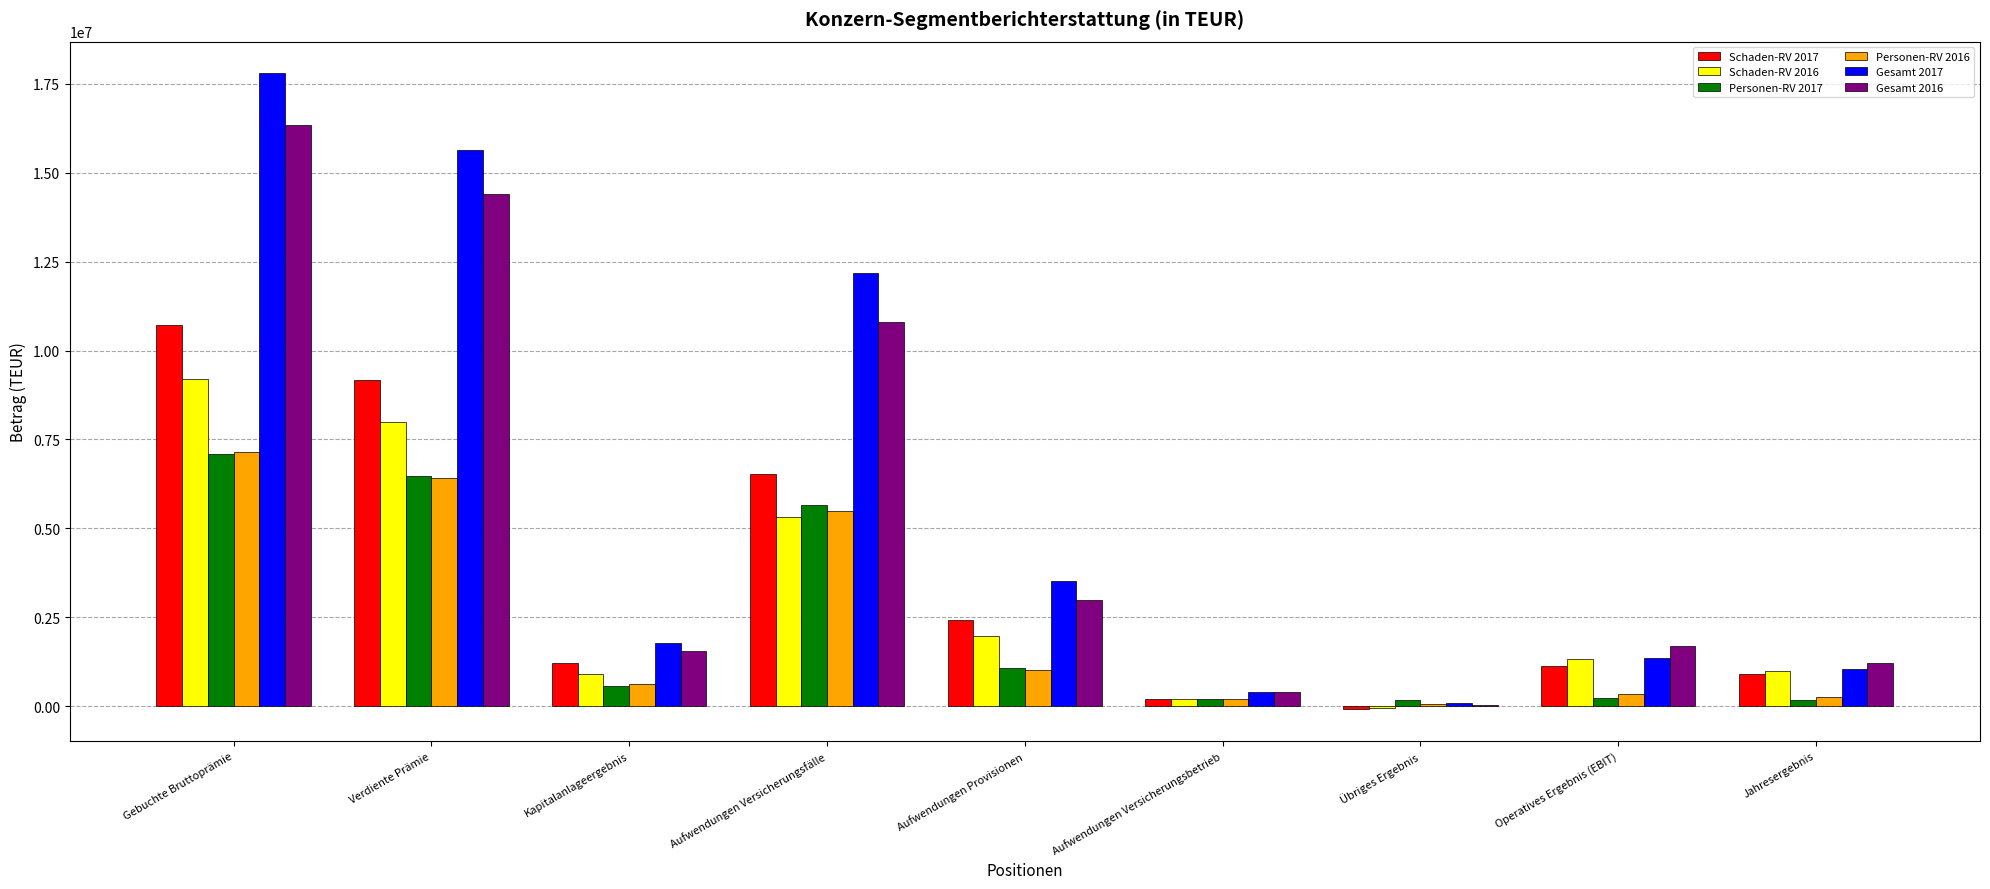

What is the total value across all series at Gebuchte Bruttoprämie?

68288211